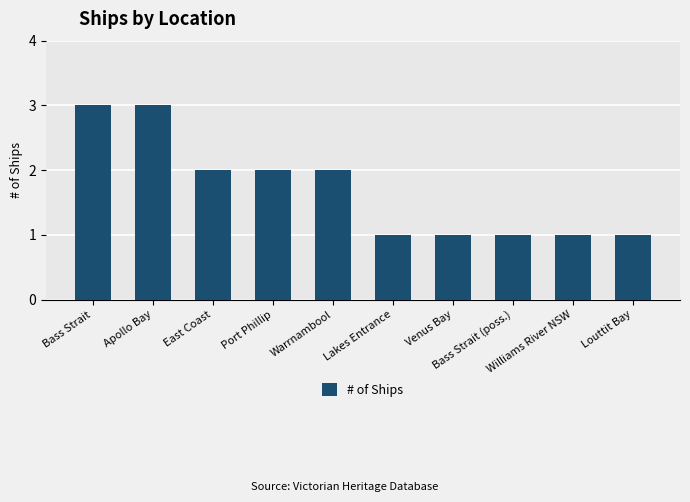

What is the value of the 5th bar from the left?

2